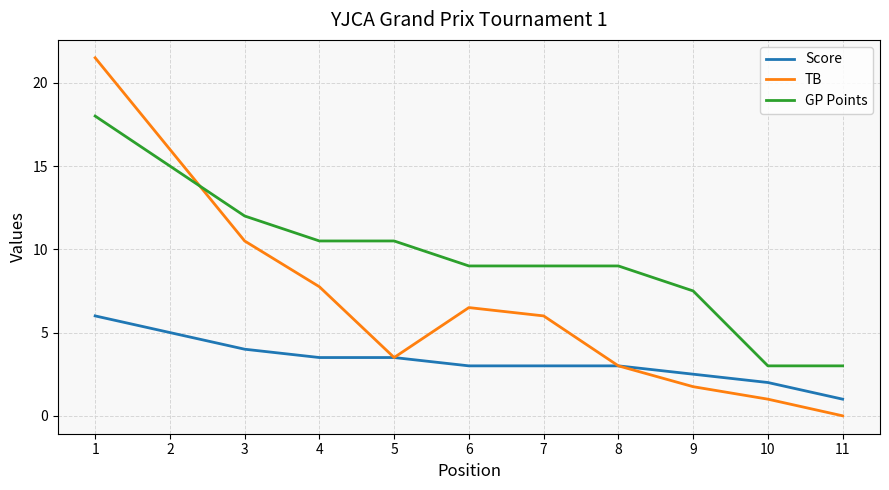

True or false: Score and GP Points cross at least once.

False